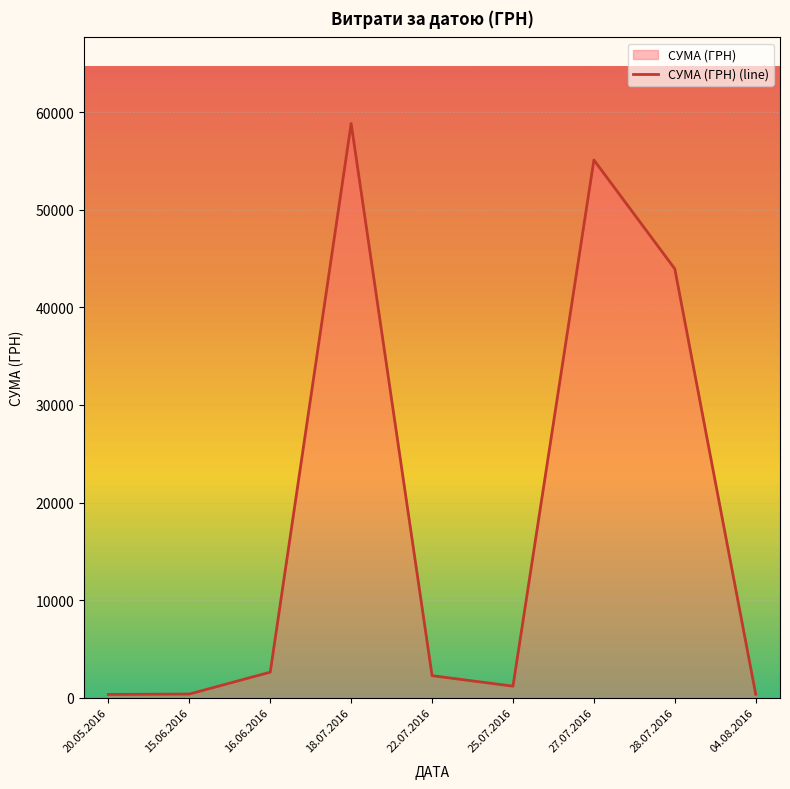

What is the maximum value shown in the chart?

58840.0